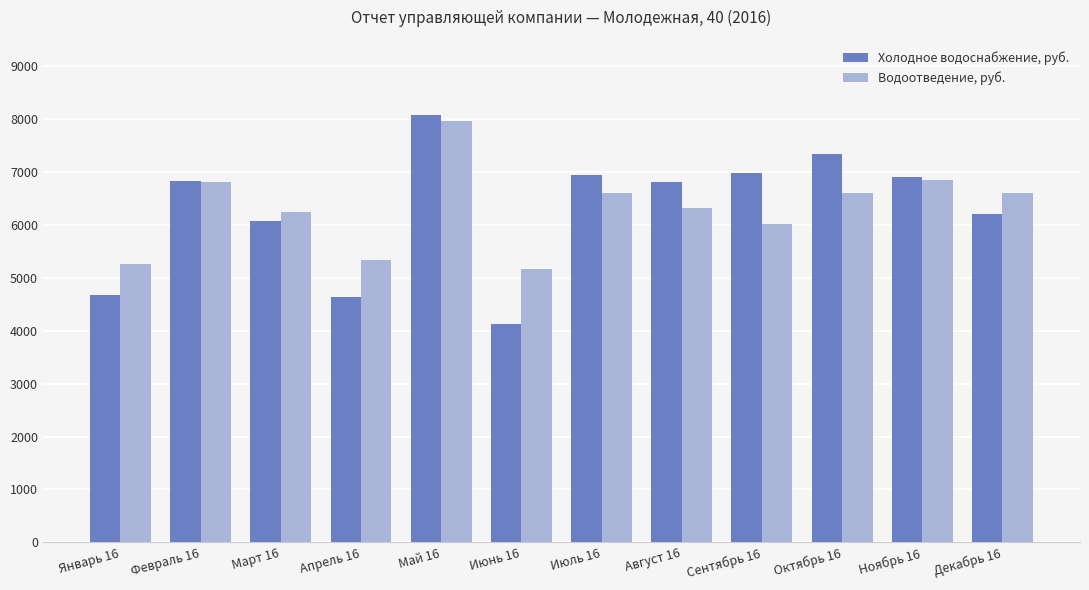

Rank the series by their average value, from highest to lowest.

Водоотведение, руб., Холодное водоснабжение, руб.